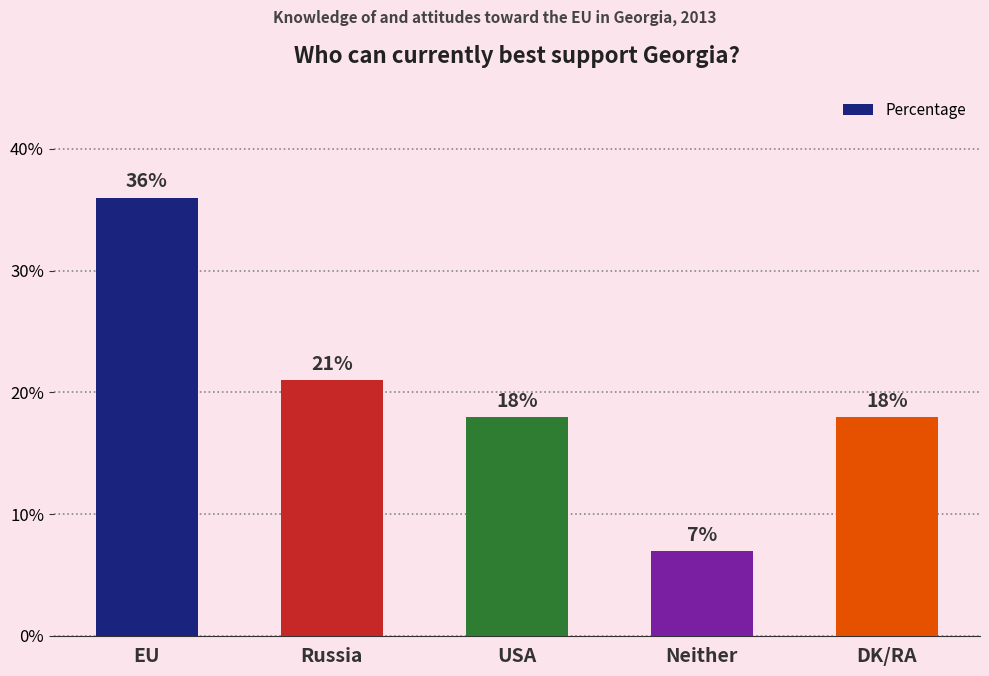

What is the sum of all values?

100